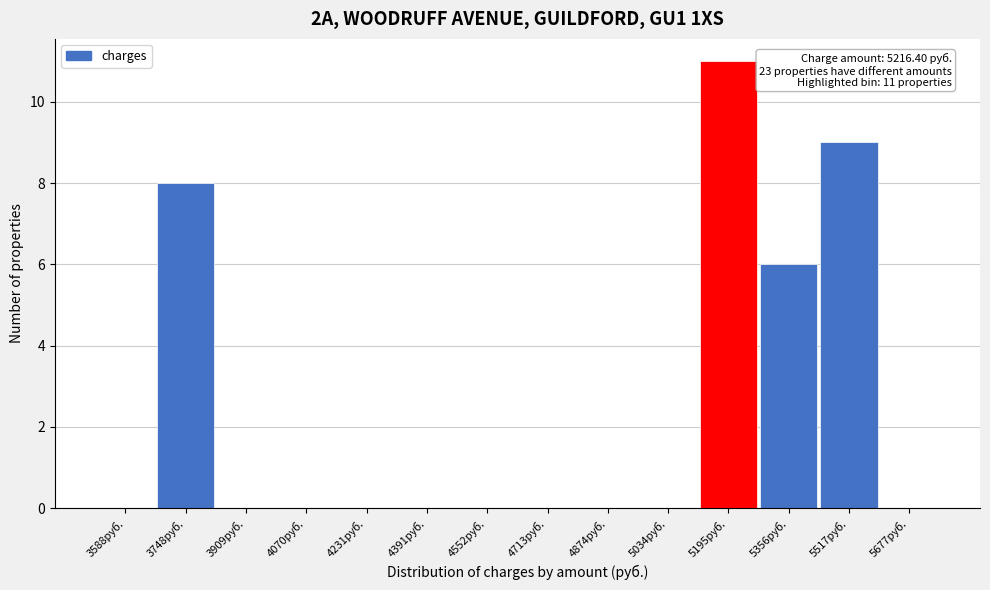

Reading left to right, extract all data points from this chart.

3588руб.=0	3748руб.=8	3909руб.=0	4070руб.=0	4231руб.=0	4391руб.=0	4552руб.=0	4713руб.=0	4874руб.=0	5034руб.=0	5195руб.=11	5356руб.=6	5517руб.=9	5677руб.=0